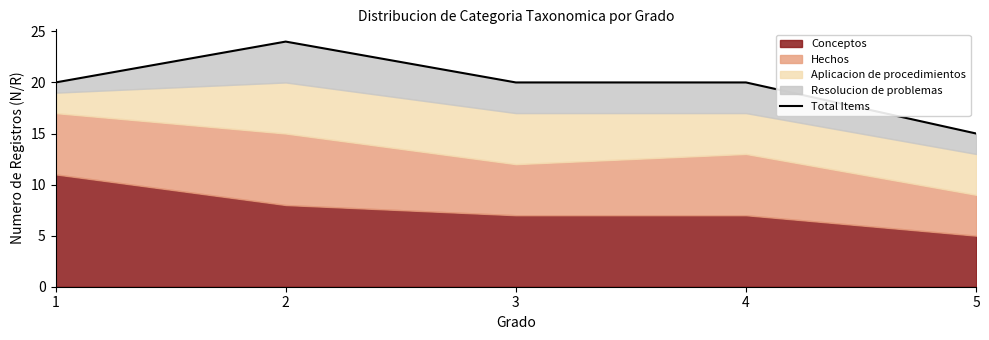

How many data points does each series have?

5